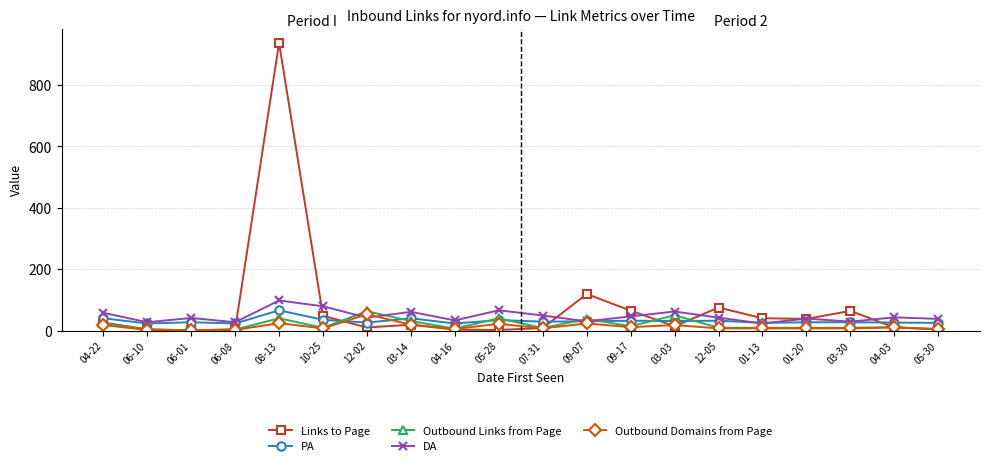

Which label corresponds to the largest value in the chart?

08-13